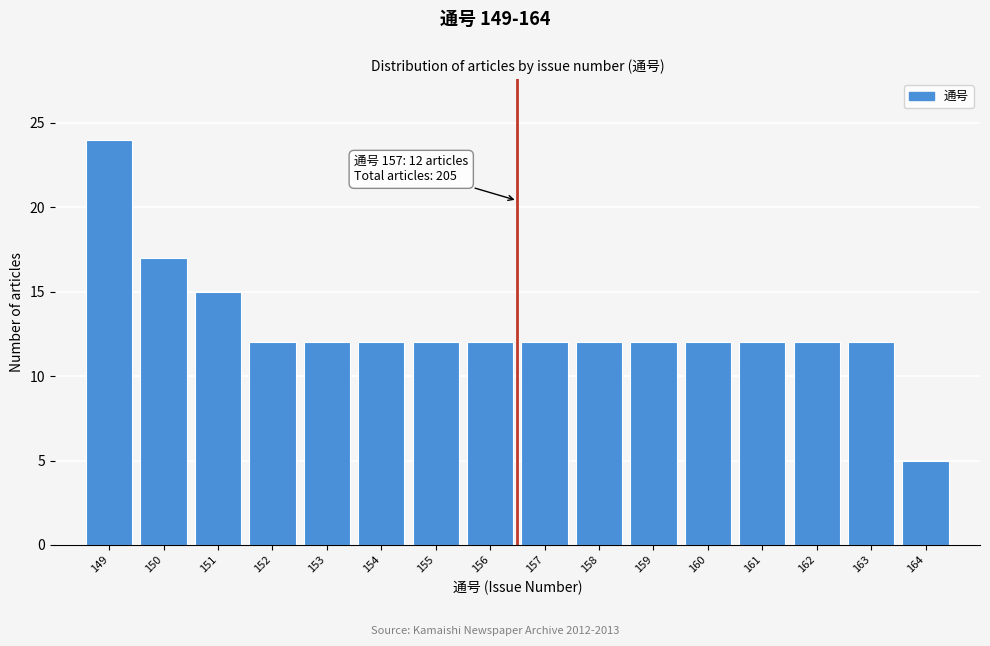

Reading left to right, list all the values displayed in this chart.

149=24	150=17	151=15	152=12	153=12	154=12	155=12	156=12	157=12	158=12	159=12	160=12	161=12	162=12	163=12	164=5